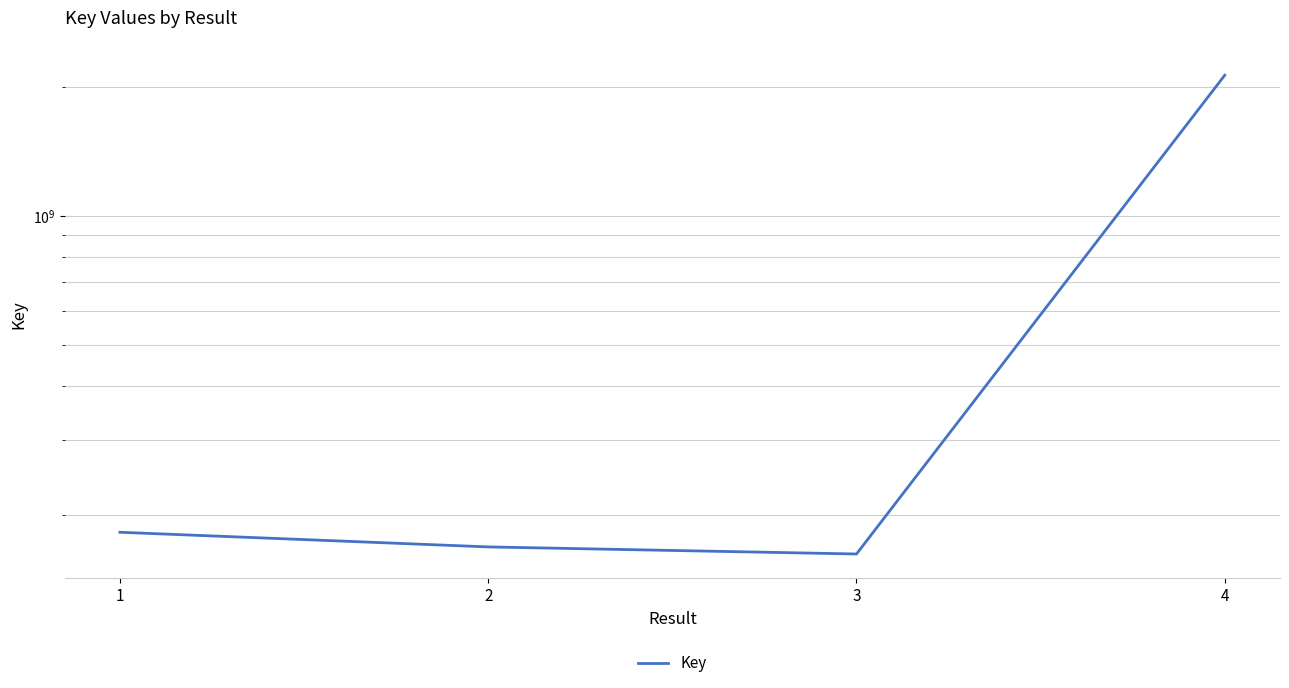

What is the average value?

661262382